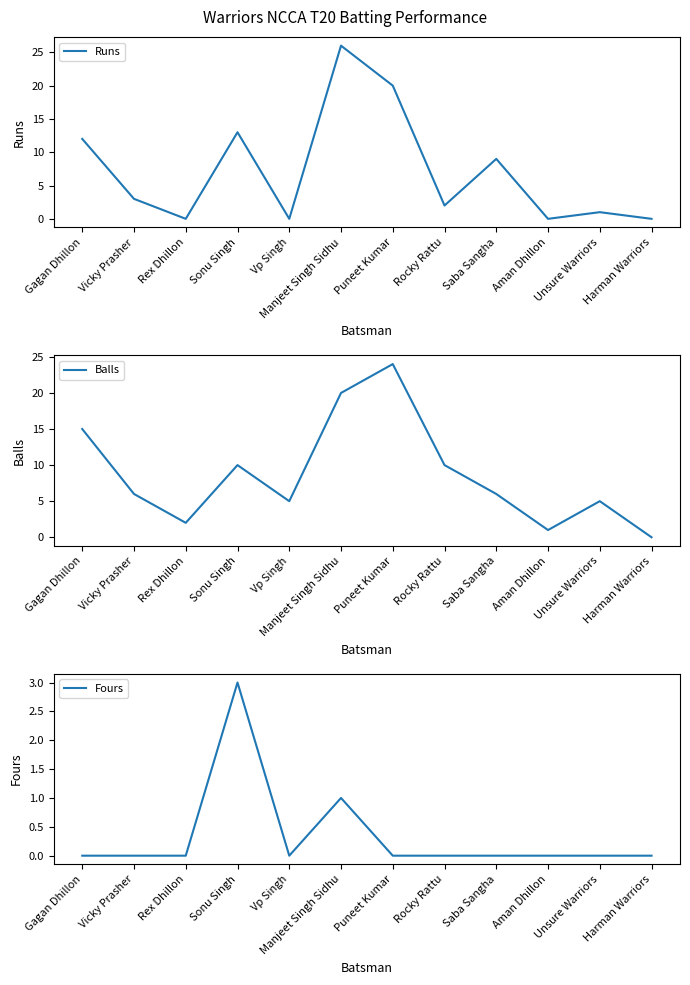

Which series changed the most between Aman Dhillon and Unsure Warriors?

Balls